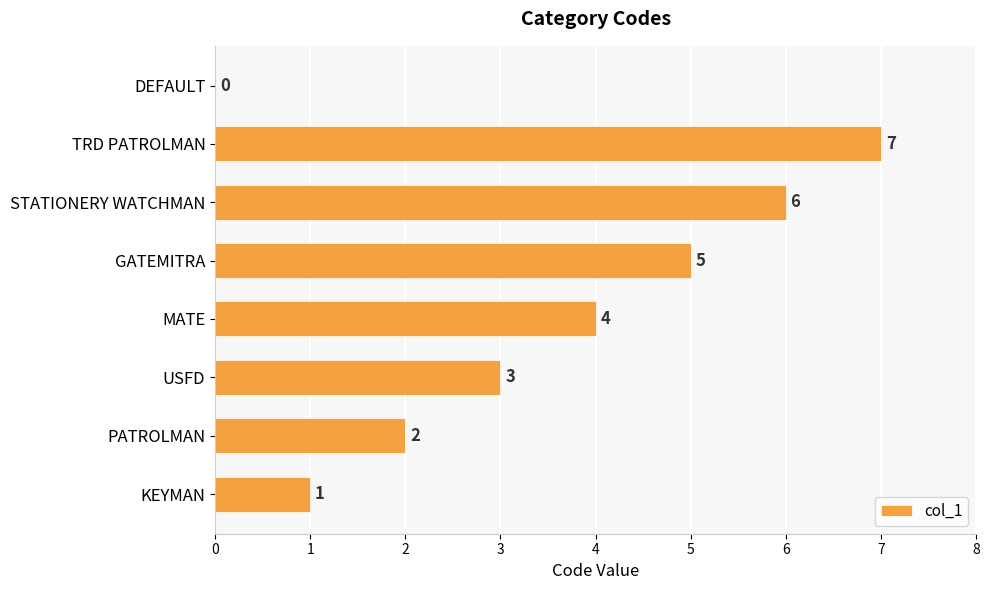

Reading bottom to top, transcribe all the data shown in this chart.

KEYMAN=1	PATROLMAN=2	USFD=3	MATE=4	GATEMITRA=5	STATIONERY WATCHMAN=6	TRD PATROLMAN=7	DEFAULT=0